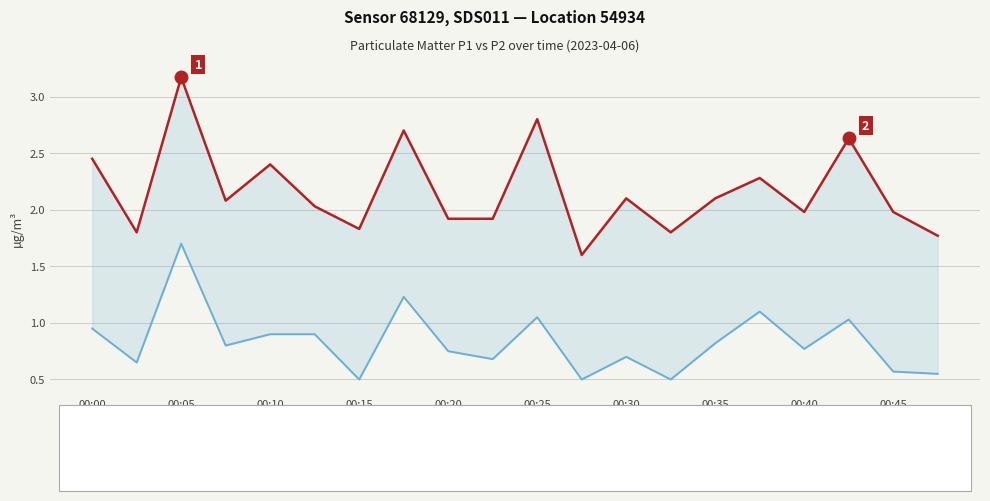

True or false: P2 (PM2.5) and P1 (PM10) cross at least once.

False